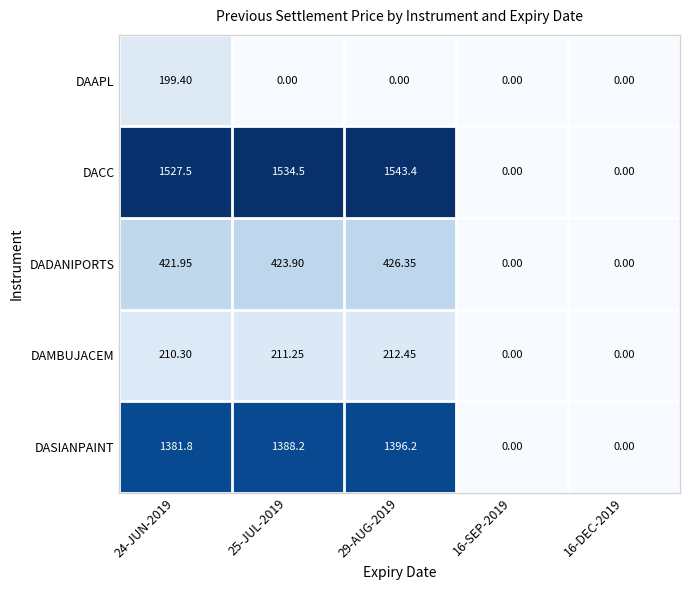

How many series are shown in this chart?

5